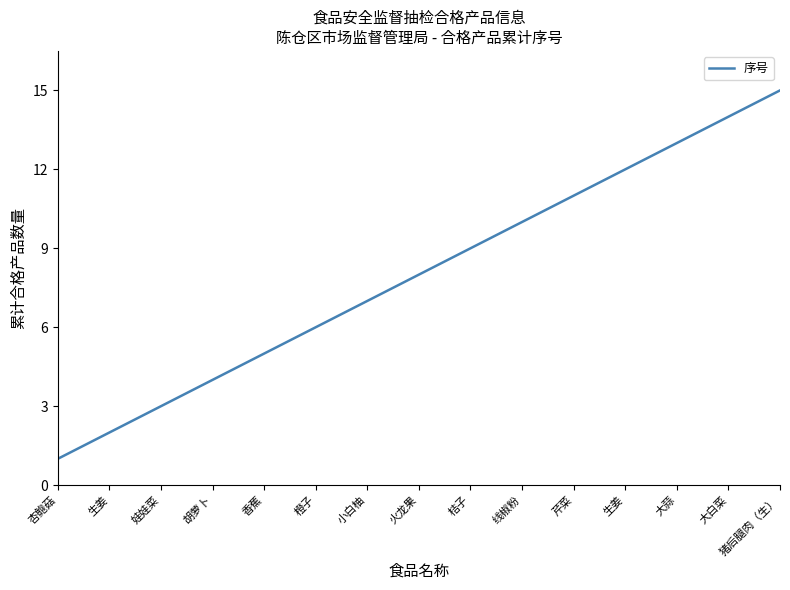

Is this an area chart (filled region under the line)?

No